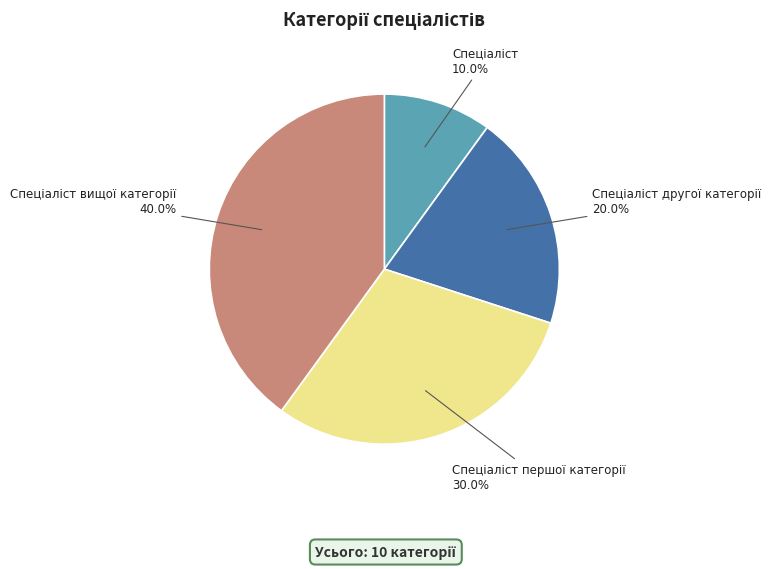

Is there a majority slice in this chart?

No